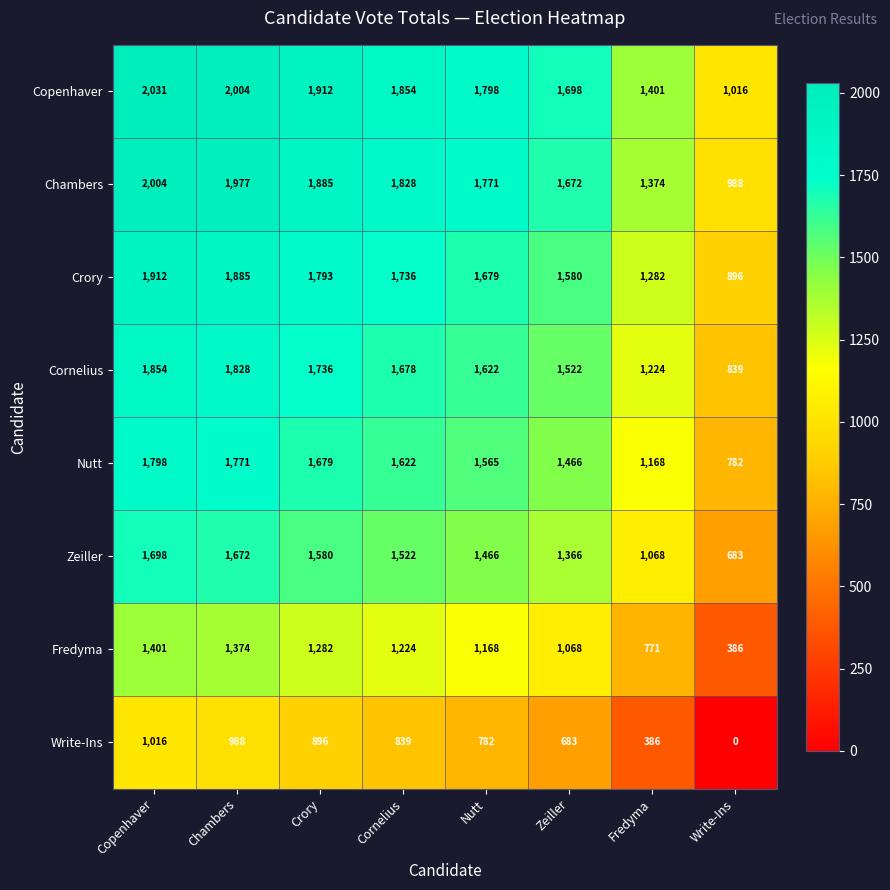

What is the difference between the maximum and minimum values in the Chambers series?

1016